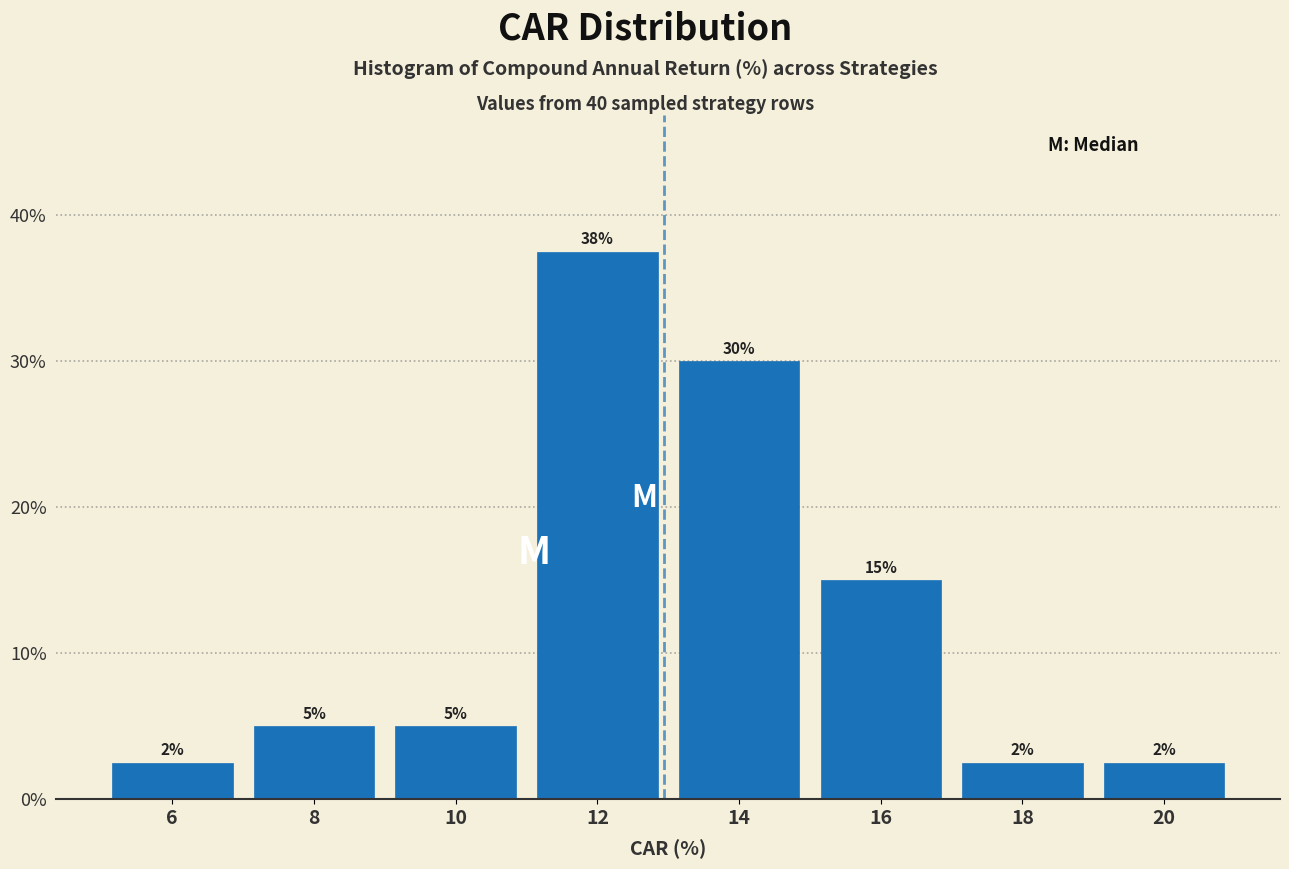

Over which range of the x-axis is the bar tallest?

11 to 13